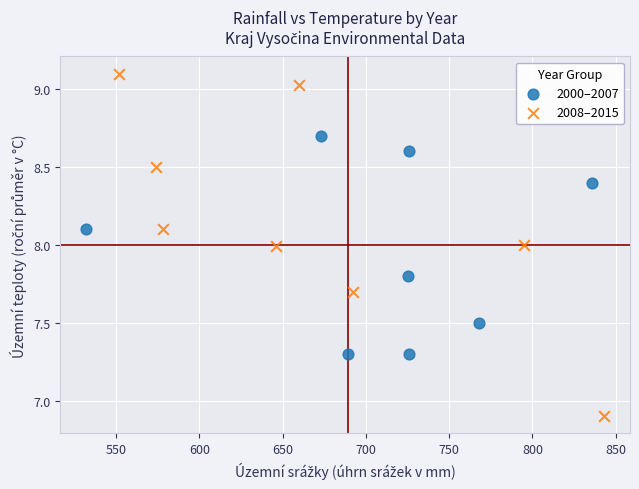

Which series reaches the maximum Y coordinate?

2008–2015